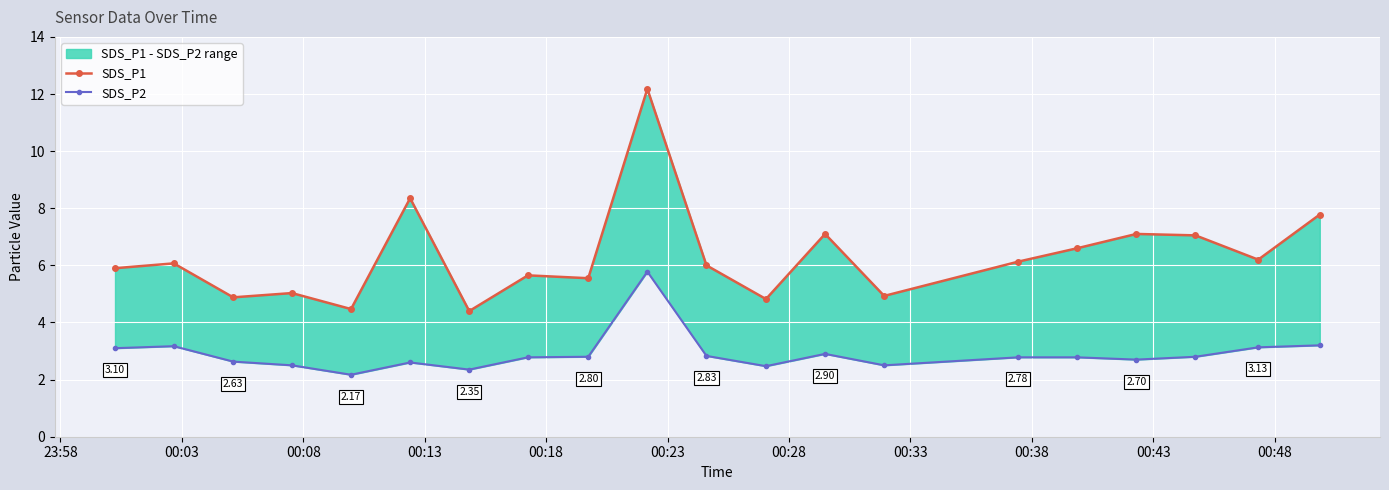

True or false: SDS_P2 has a value of 1.3 at 00:23.

False